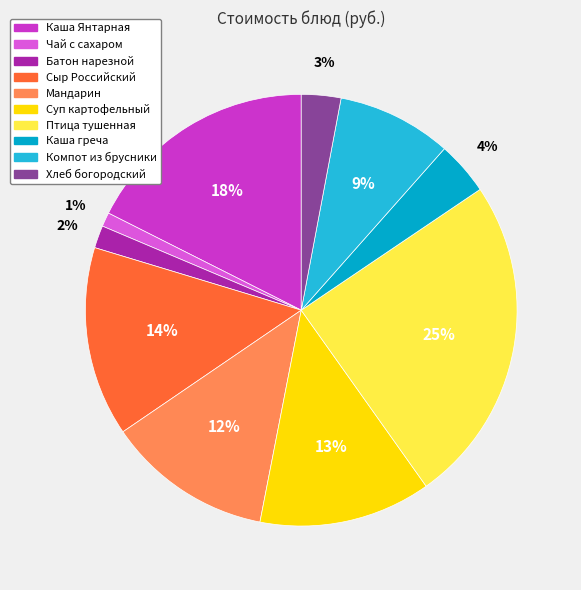

True or false: Каша Янтарная accounts for 18% of the total.

True